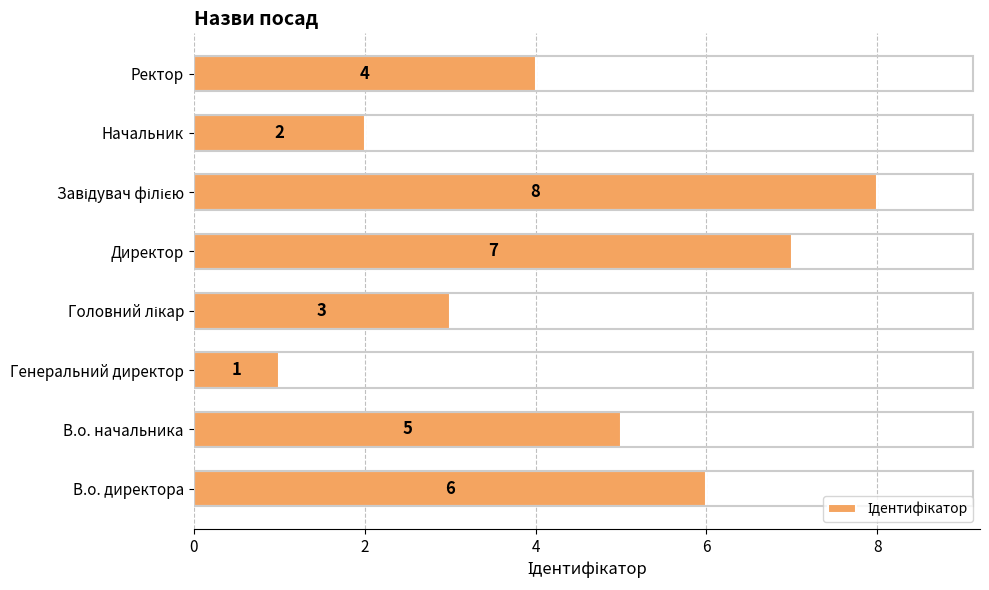

The chart shows a value of 5 at В.о. начальника. True or false?

True